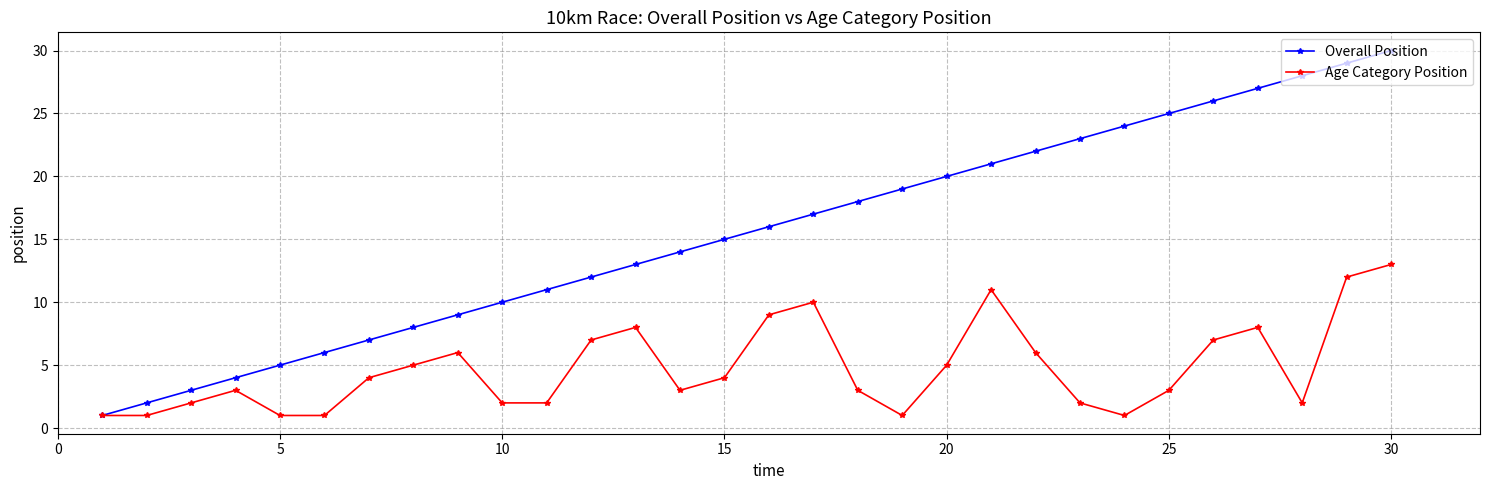

What is the greatest value displayed?

30